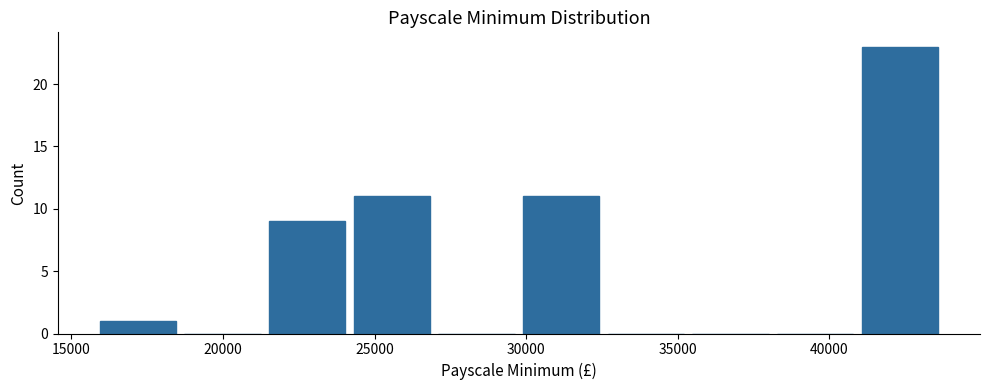

Reading left to right, transcribe this chart: for each bar, give the range it covers on the x-axis and its height. Neither the bar edges nor the heights are printed on the chart, so give them approximately, as read against the axes.

16000 to 18500: 1
18500 to 21500: 0
21500 to 24000: 9
24000 to 27000: 11
27000 to 30000: 0
30000 to 32500: 11
32500 to 35500: 0
35500 to 38000: 0
38000 to 41000: 0
41000 to 43500: 23